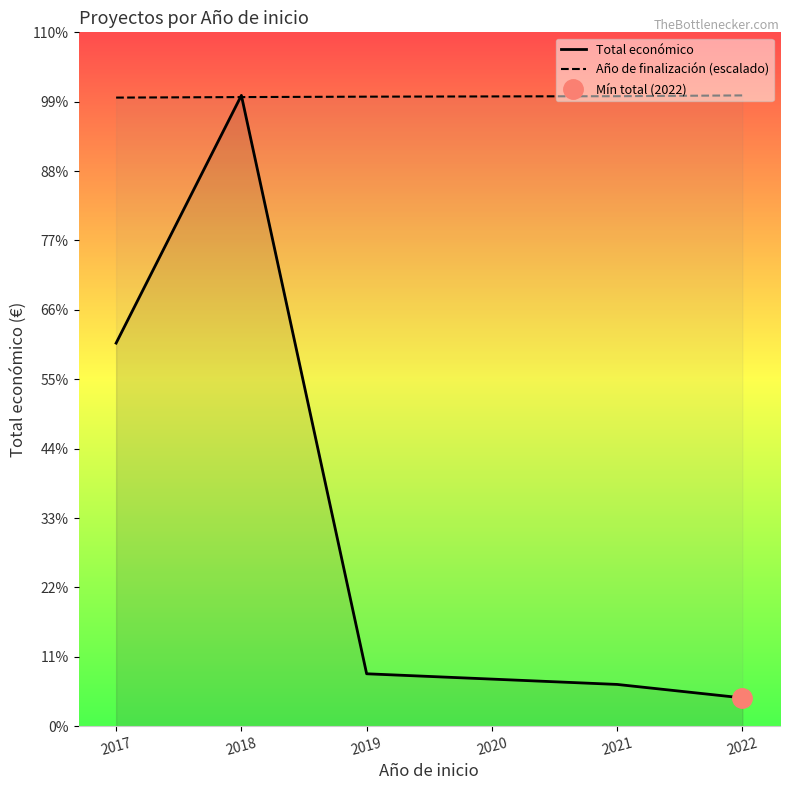

At which category is the sum across all series the highest?

2018